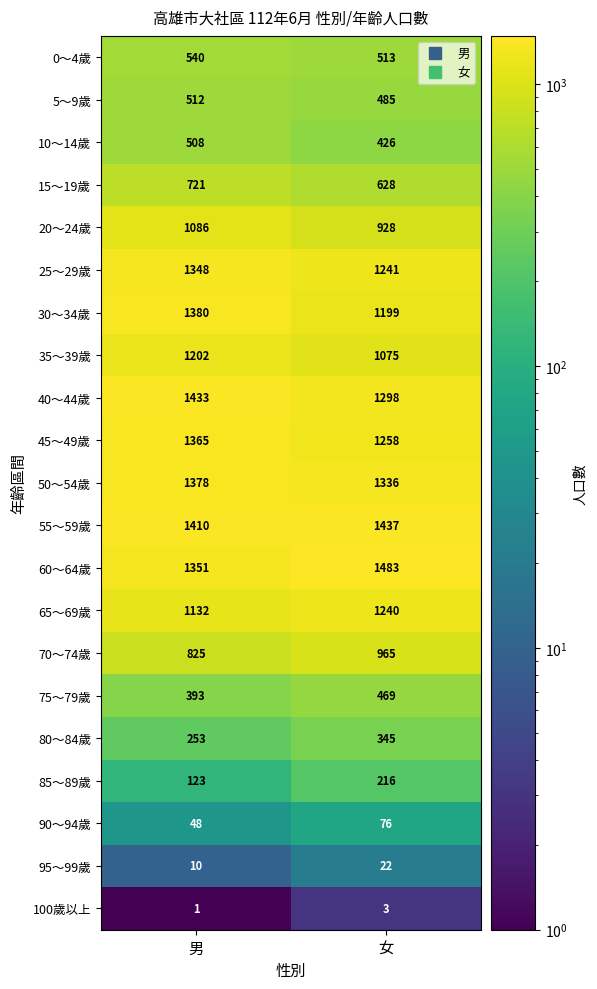

The value of 40～44歲 at 女 is 1298. True or false?

True